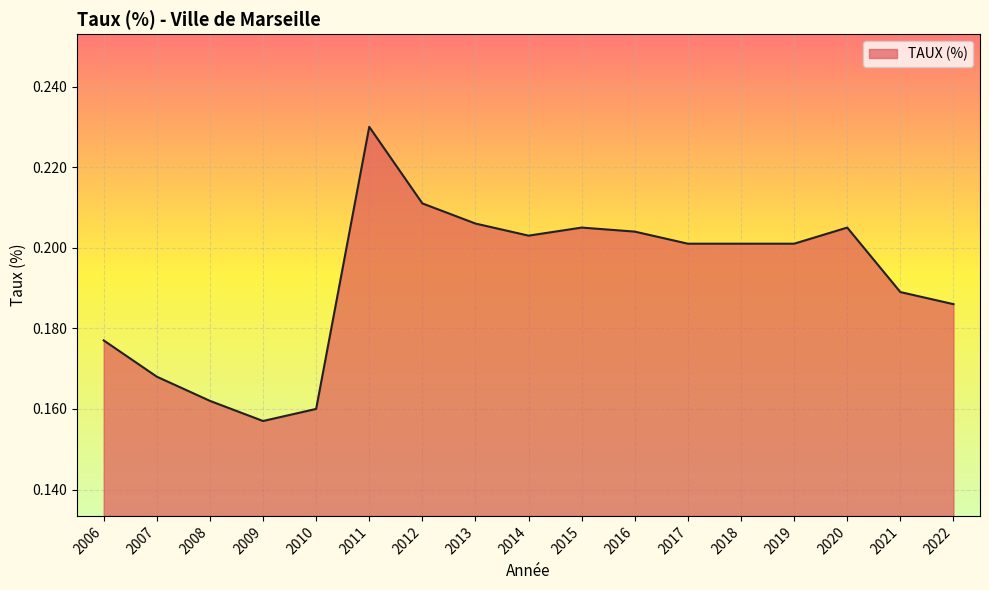

True or false: the data shows 0.2 at 2013.

True